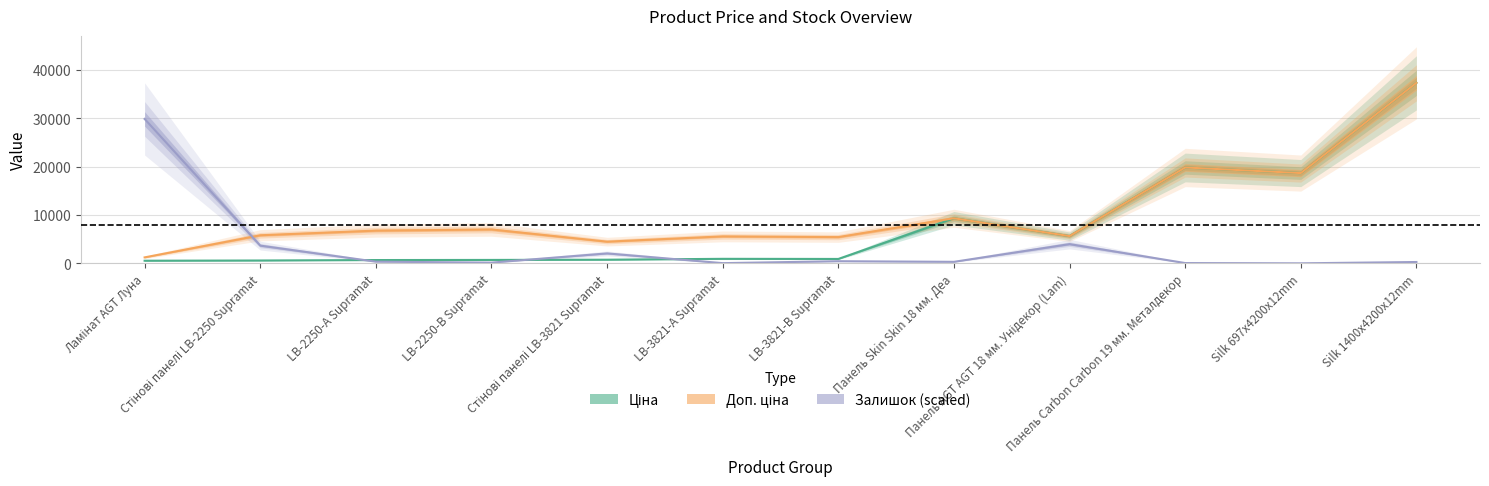

At Ламінат AGT Луна, list the series in order from largest to smallest.

Залишок (scaled), Доп. ціна, Ціна